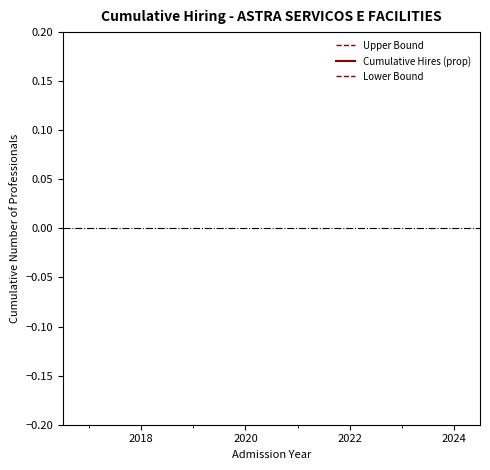

True or false: Upper Bound has a value of 0.6 at 2026.

False